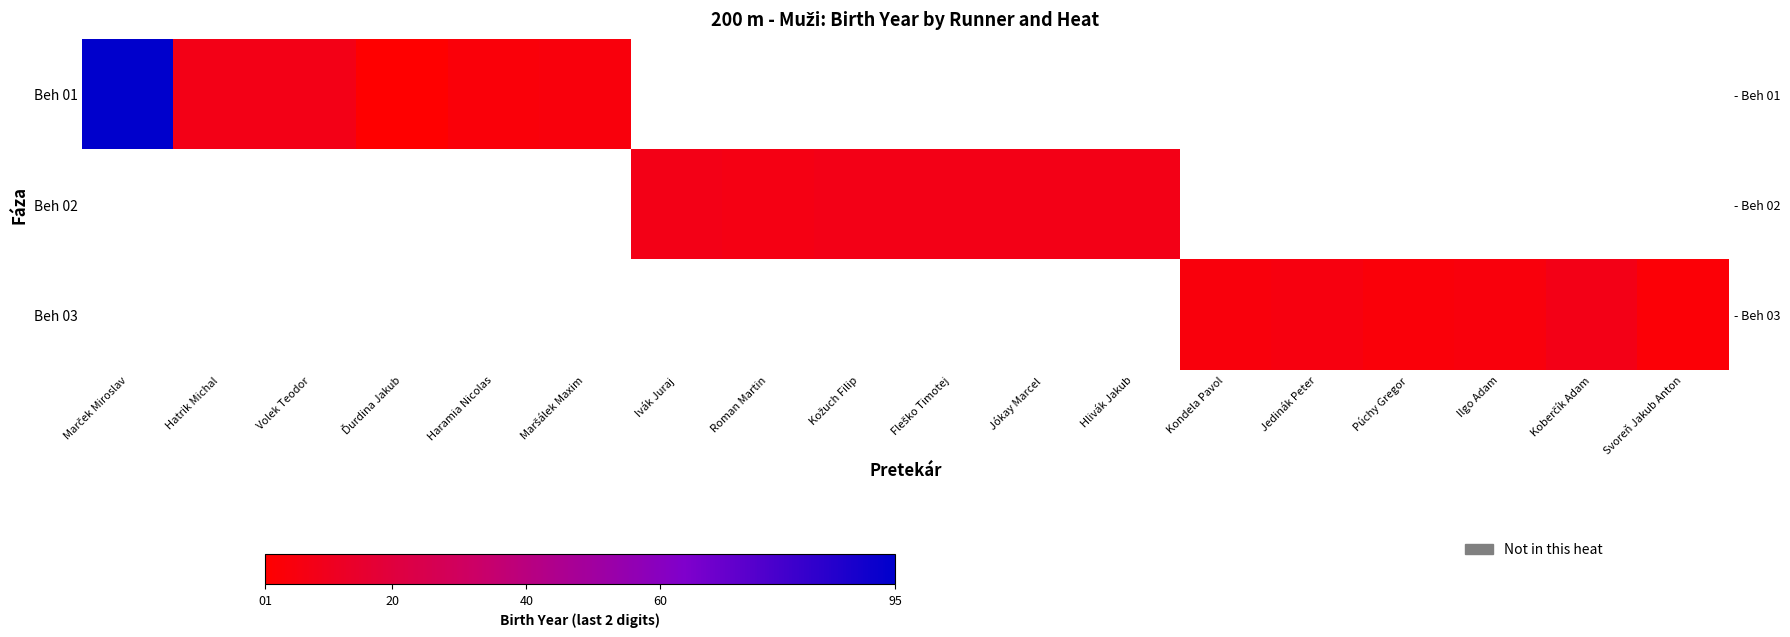

Count the number of data series in this chart.

3